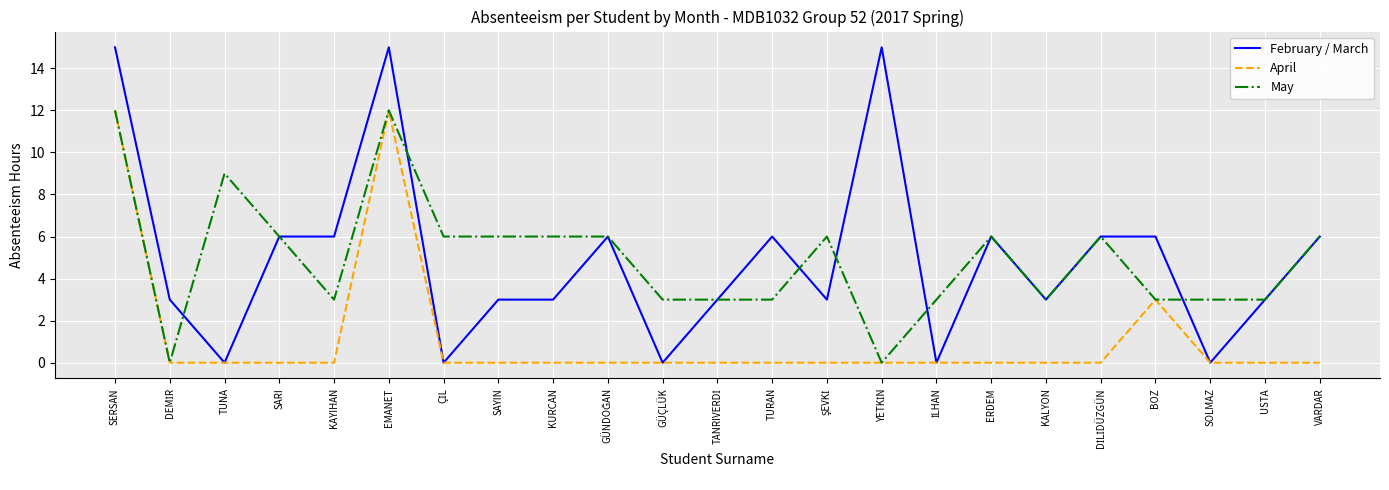

What is the average value of the April series?

1